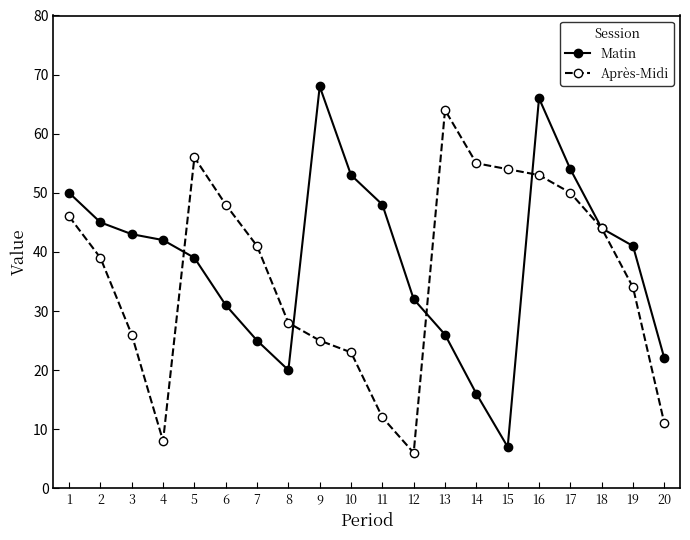

What is the difference between the maximum and second lowest values in the Après-Midi series?

56